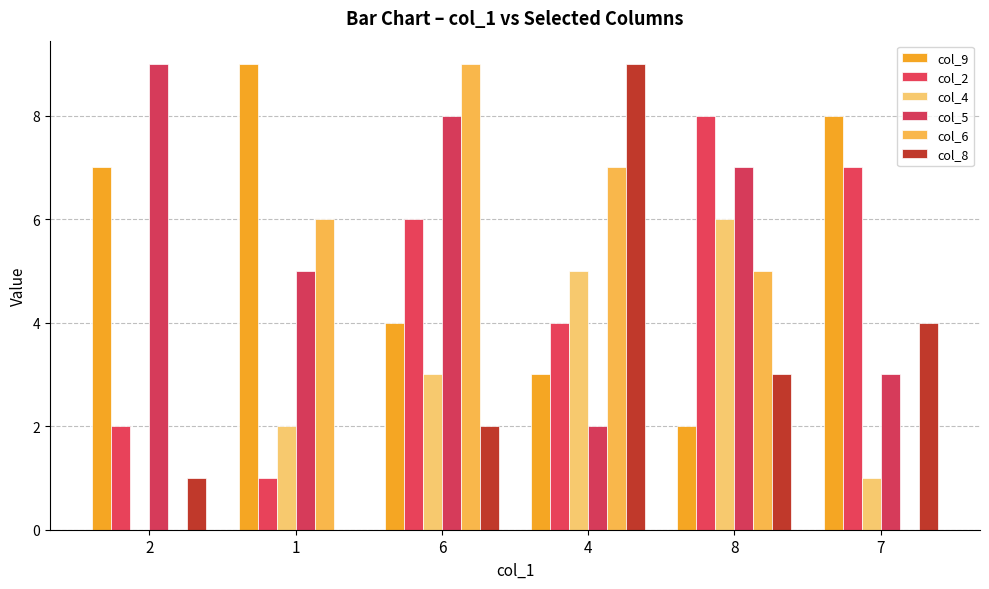

The col_8 series shows 1 at 2. True or false?

True